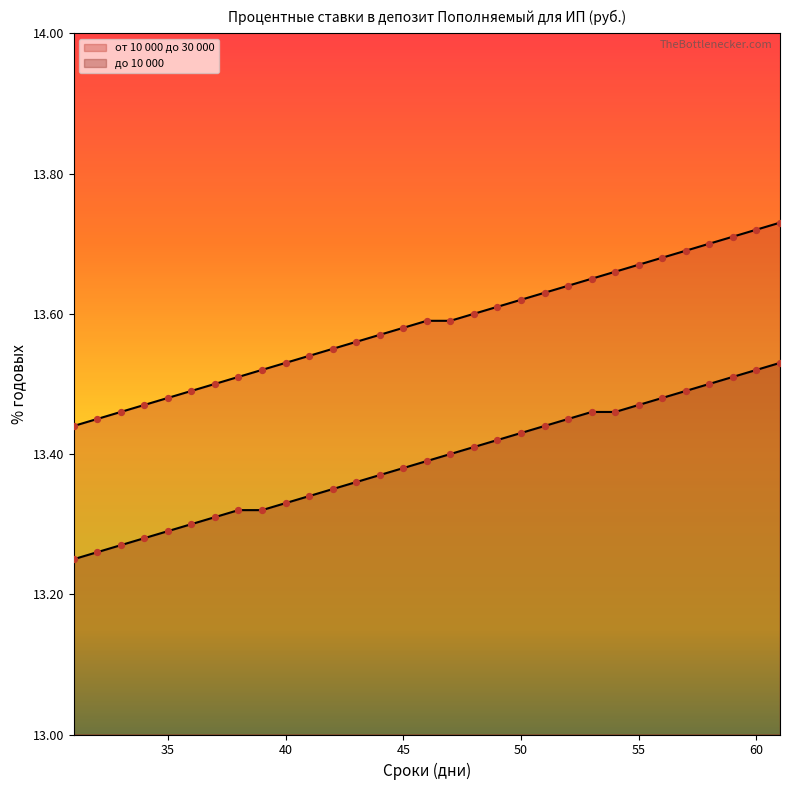

What are all the series names shown in the legend?

от 10 000 до 30 000, до 10 000